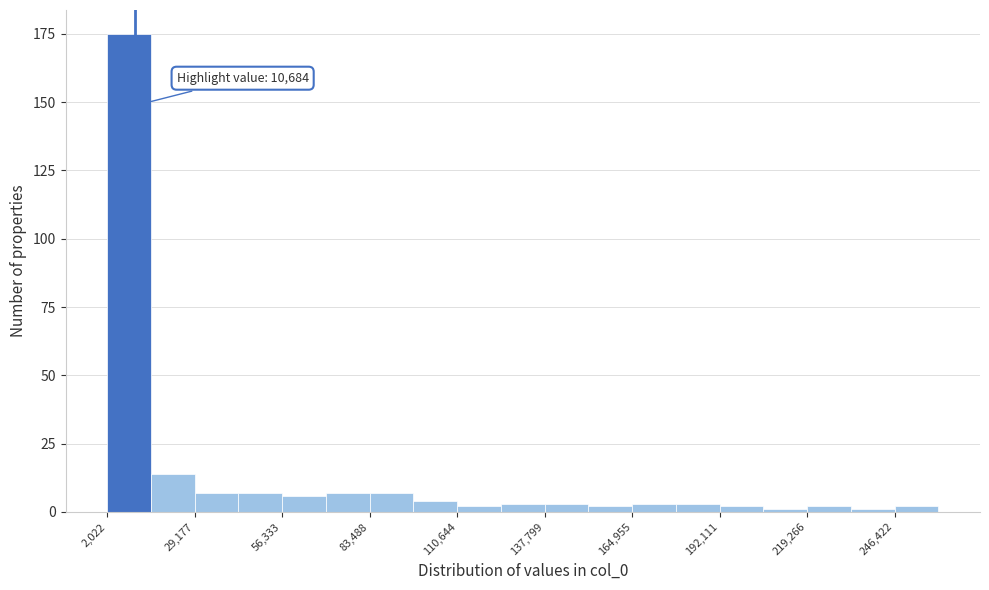

Around what value on the x-axis is the tallest bar? Give the approximate position of its centre, as read against the axis.

10000